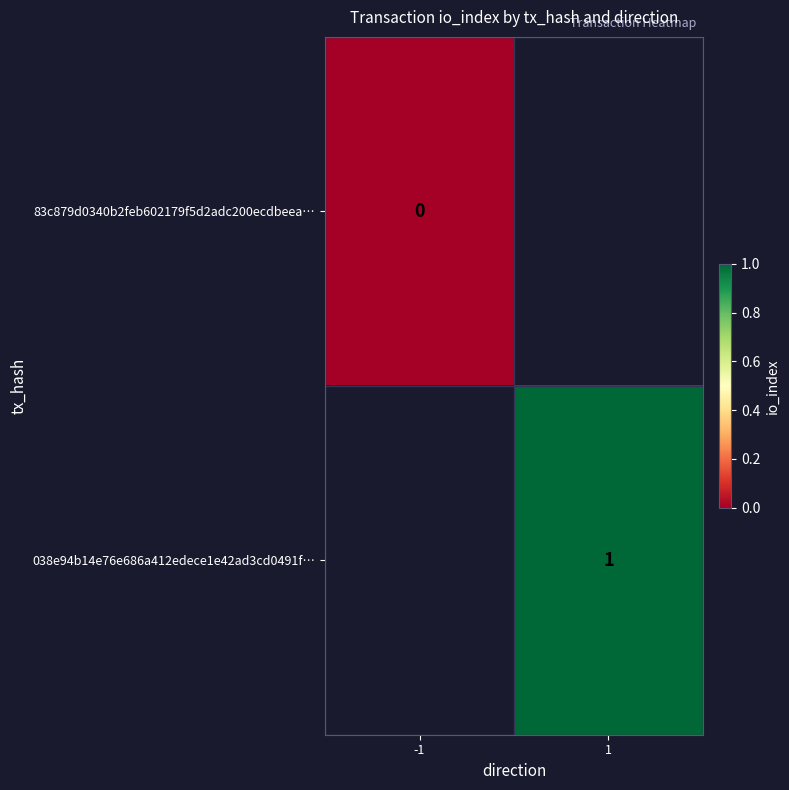

Is the value of 83c879d0340b2feb602179f5d2adc200ecdbeea… at -1 greater than the value of 038e94b14e76e686a412edece1e42ad3cd0491f… at 1?

No